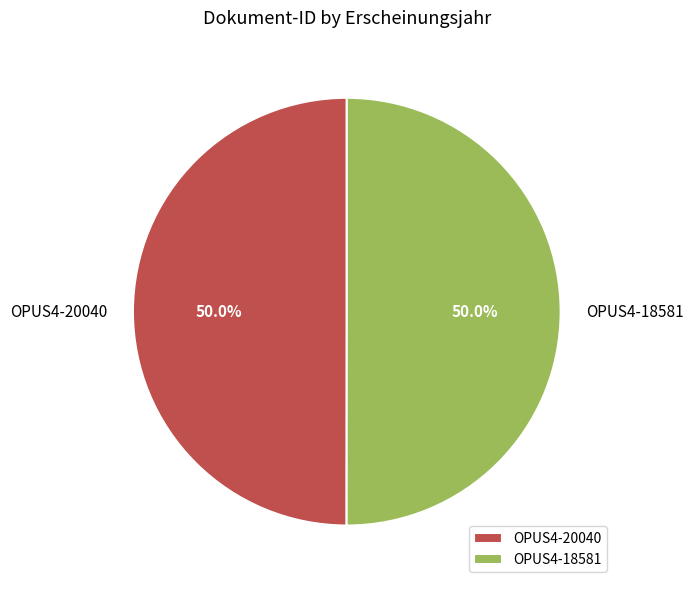

Do OPUS4-18581 and OPUS4-20040 together represent more than half of the pie?

Yes